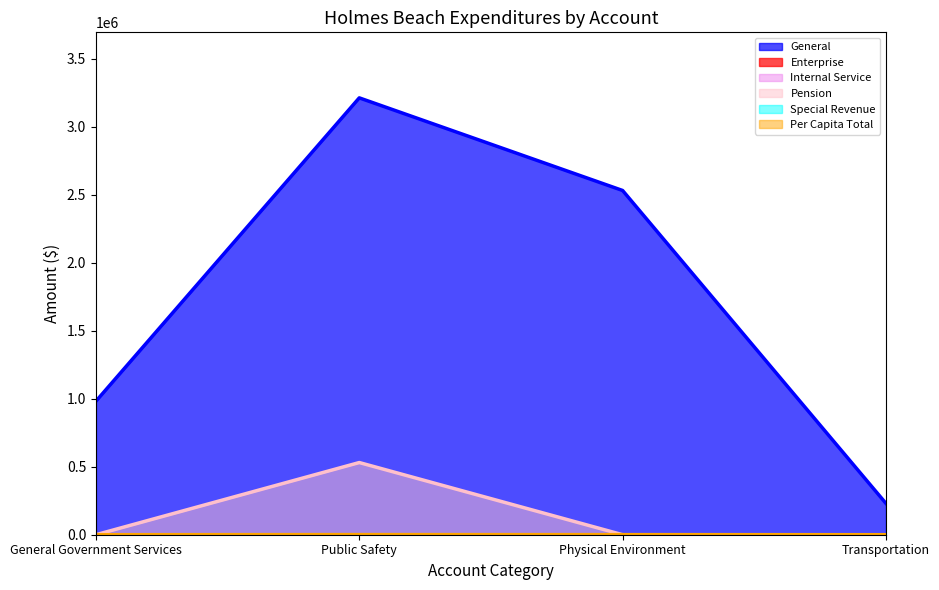

Where does the General series first go above 2531498?

Public Safety